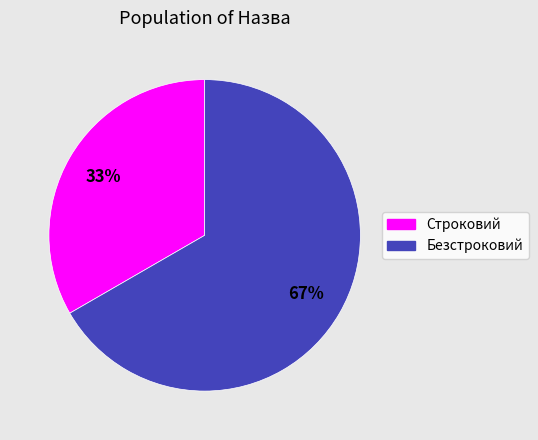

To the nearest percent, what is the combined percentage of Строковий and Безстроковий?

100%